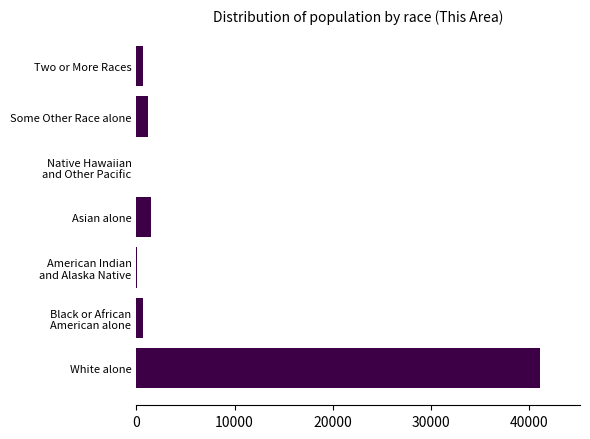

At which label is the value closest to 20541?

Asian alone